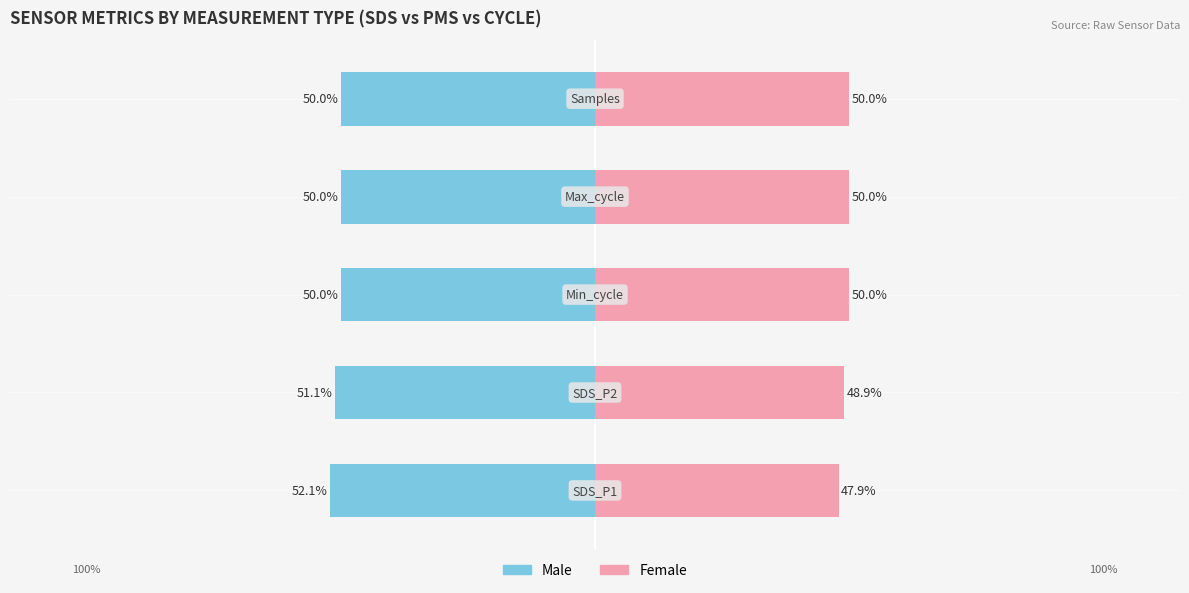

How many bars are there in total?

10